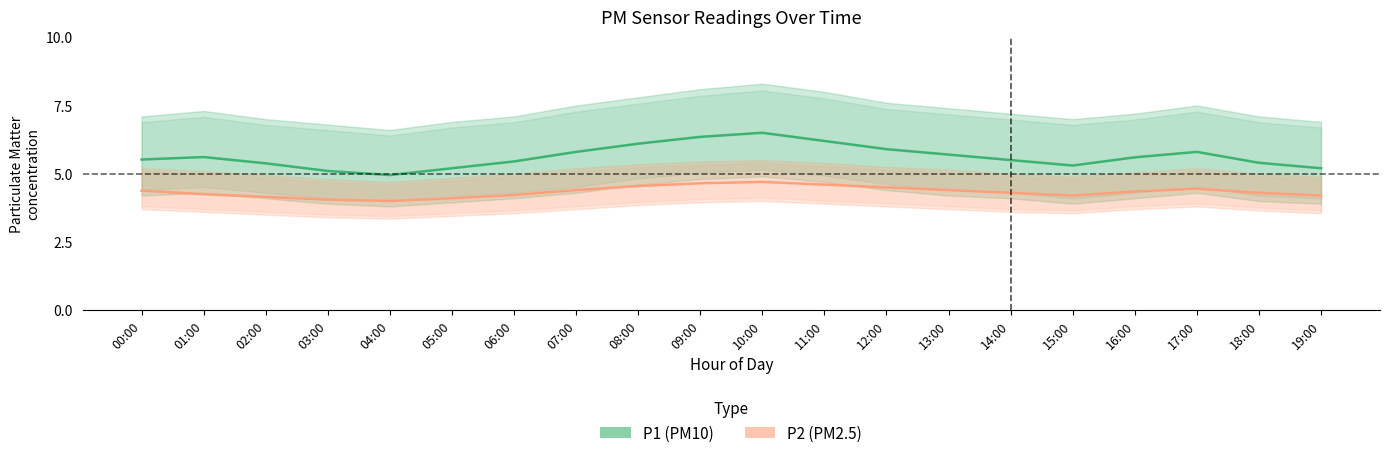

At how many categories does at least one series exceed 6?

4